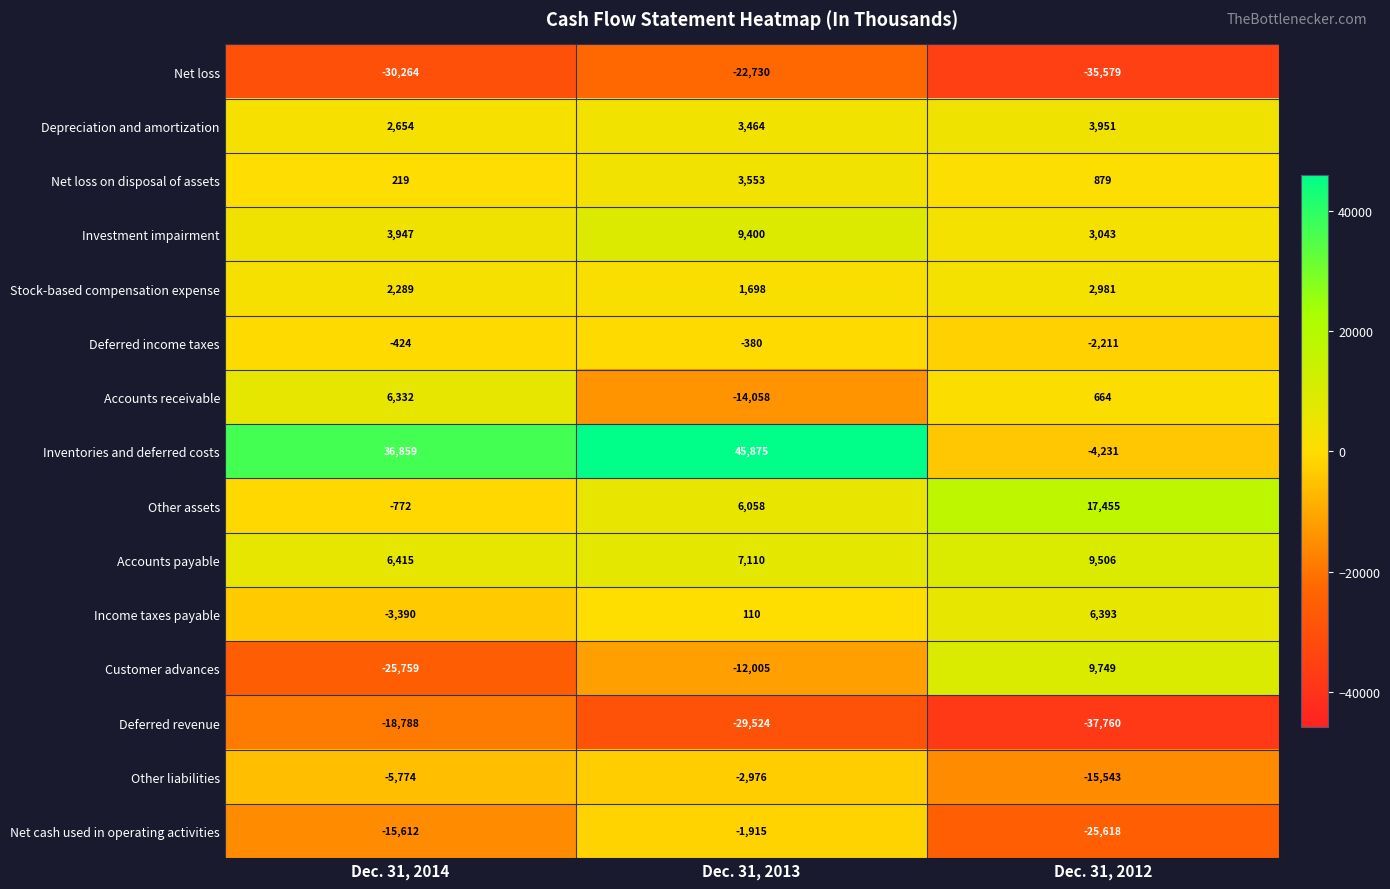

What is the minimum value for Accounts payable?

6415